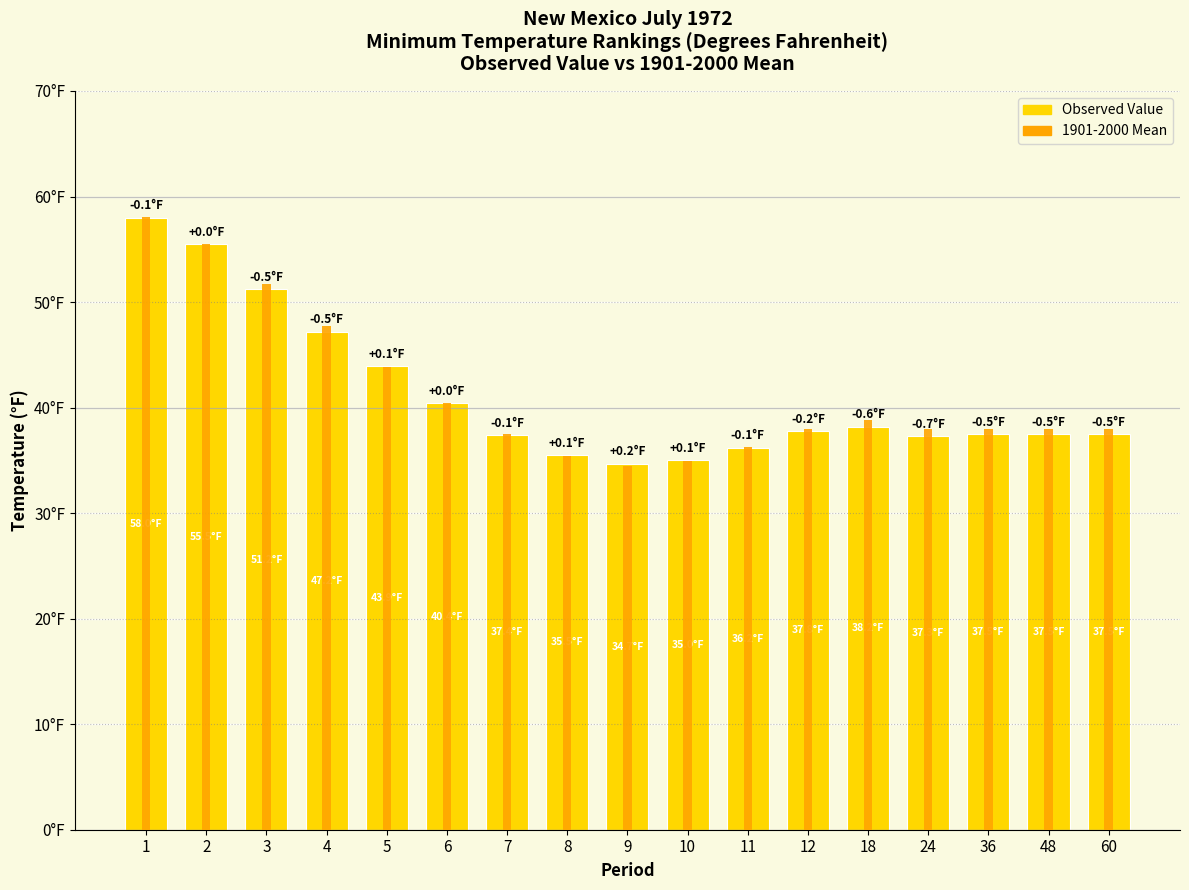

Which has a higher value, 1 or 9?

1